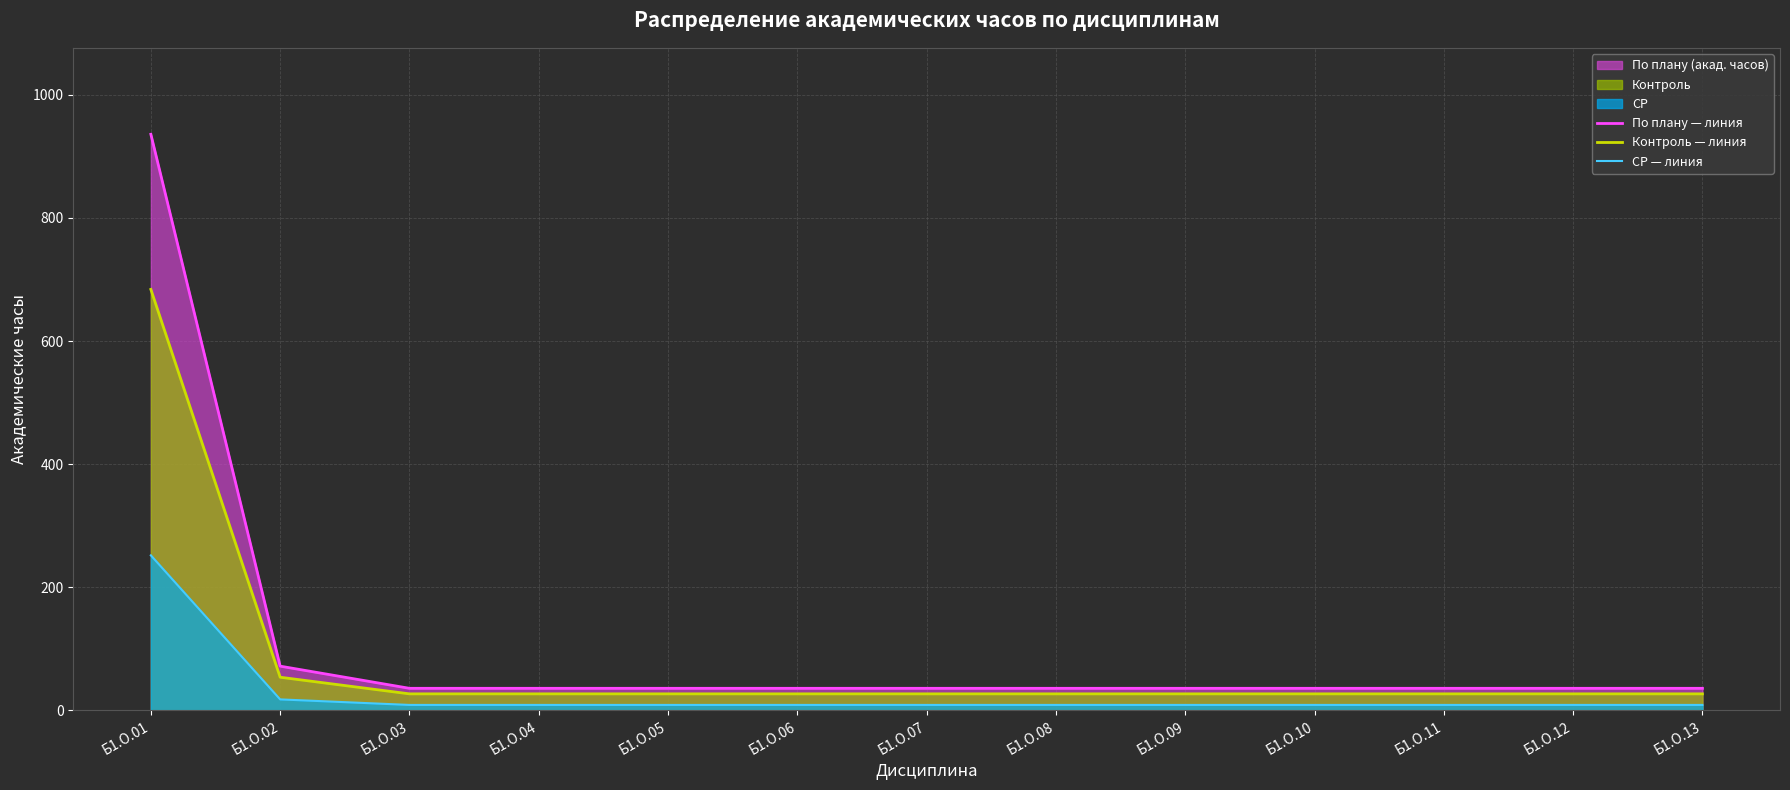

What is the greatest value displayed?

936